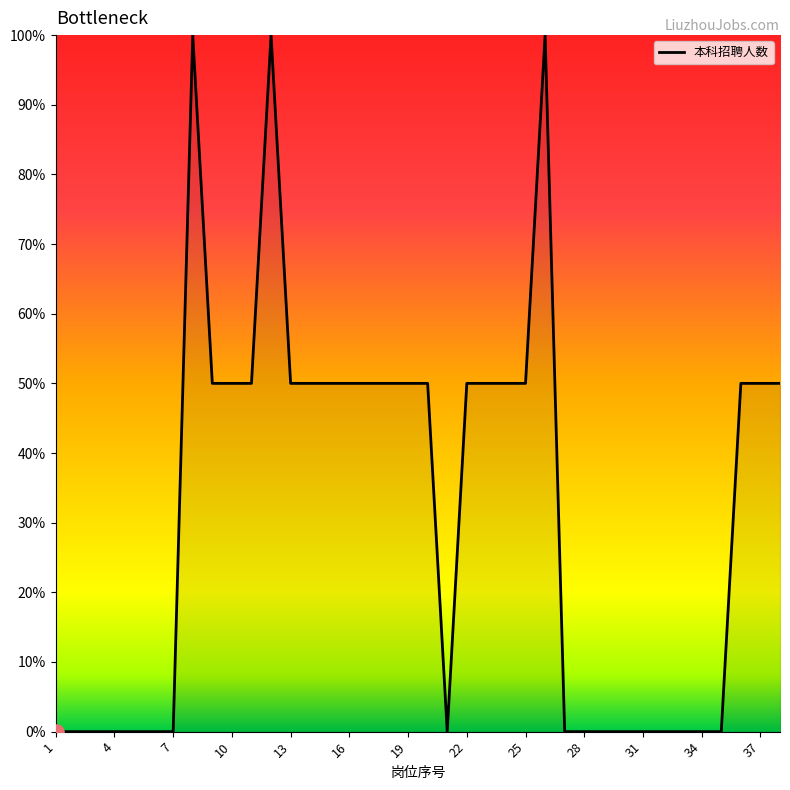

What is the maximum value shown in the chart?

100